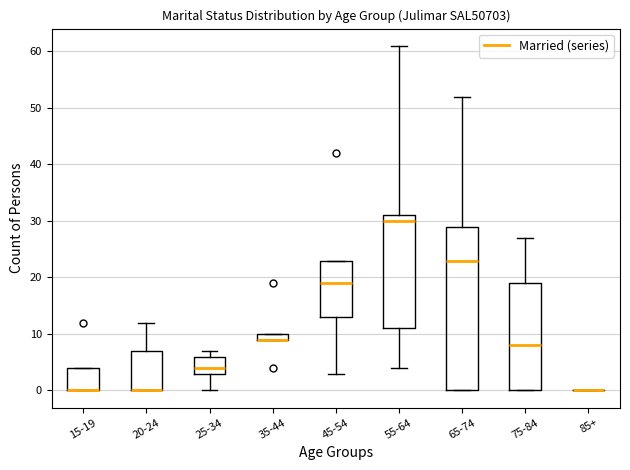

Which box is the tallest, from its lower edge to its upper edge?

65-74